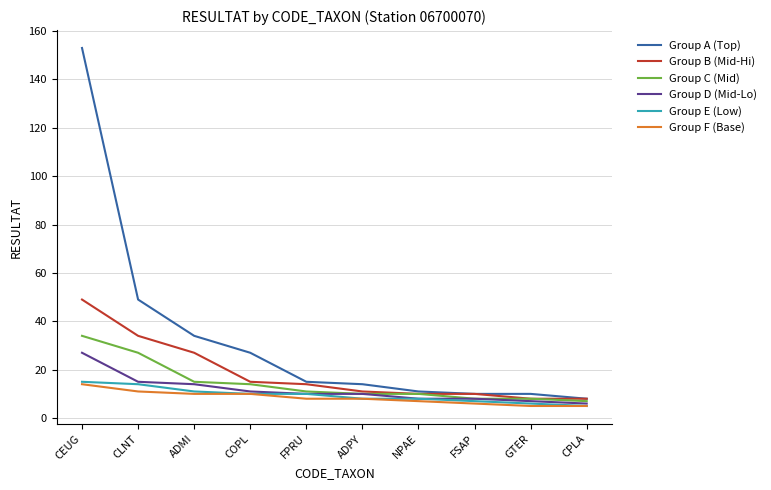

What is the spread (max minus min) of values at ADPY?

6